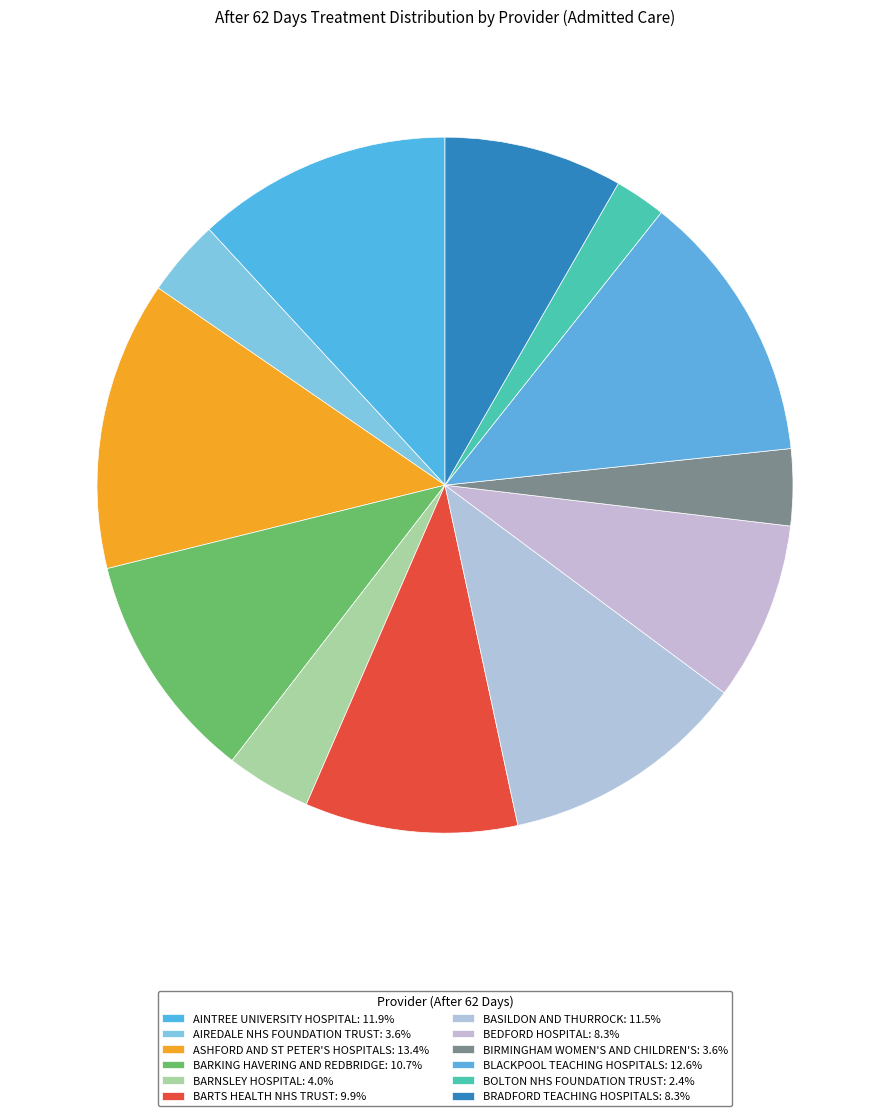

Rank the categories by value from lowest to highest.

BOLTON NHS FOUNDATION TRUST, AIREDALE NHS FOUNDATION TRUST, BIRMINGHAM WOMEN'S AND CHILDREN'S, BARNSLEY HOSPITAL, BEDFORD HOSPITAL, BRADFORD TEACHING HOSPITALS, BARTS HEALTH NHS TRUST, BARKING HAVERING AND REDBRIDGE, BASILDON AND THURROCK, AINTREE UNIVERSITY HOSPITAL, BLACKPOOL TEACHING HOSPITALS, ASHFORD AND ST PETER'S HOSPITALS